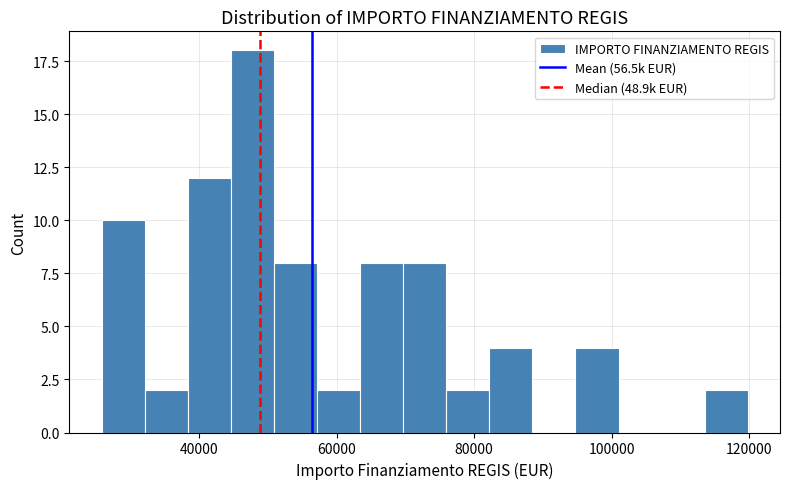

Read against the x-axis, roughly where is the centre of the tallest bar?

48000